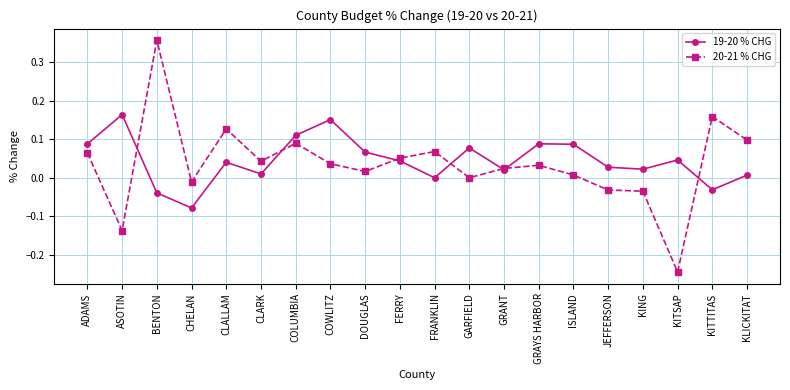

What is the label of the 13th point from the left?

GRANT